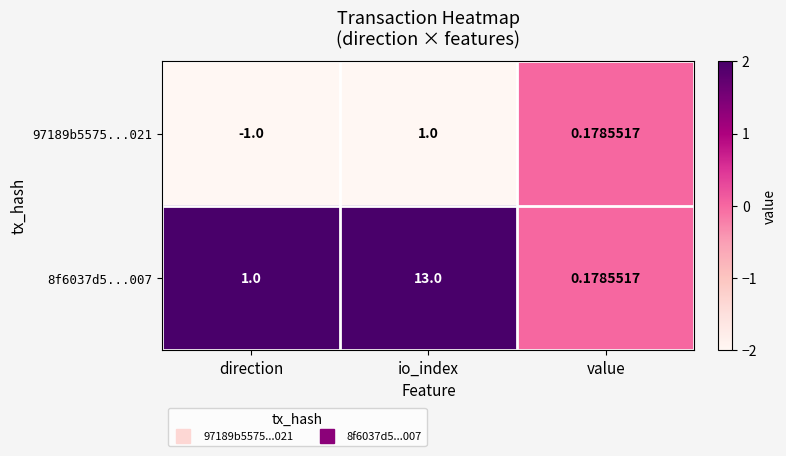

Which label corresponds to the smallest value in the chart?

direction